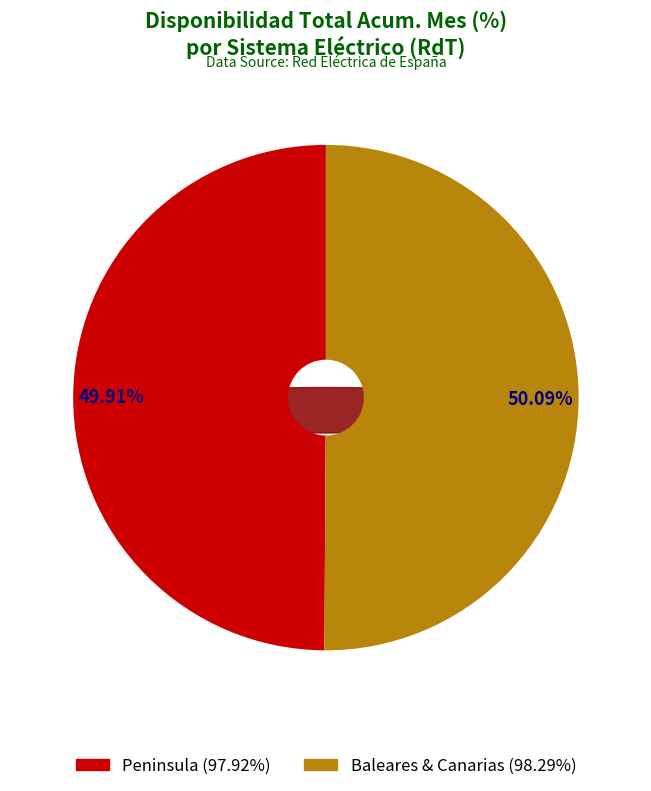

Is there a majority slice in this chart?

No